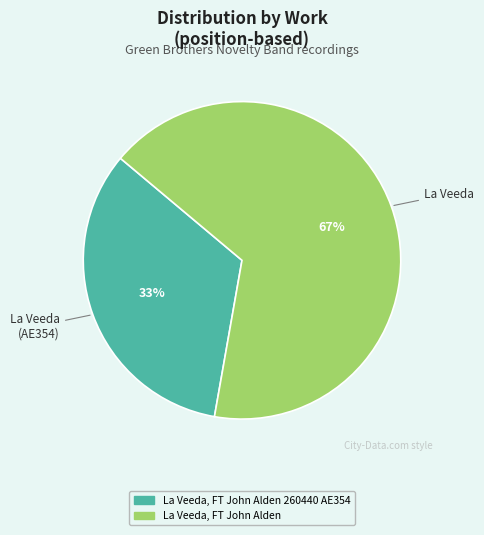

Is there any slice that represents more than half of the pie?

Yes